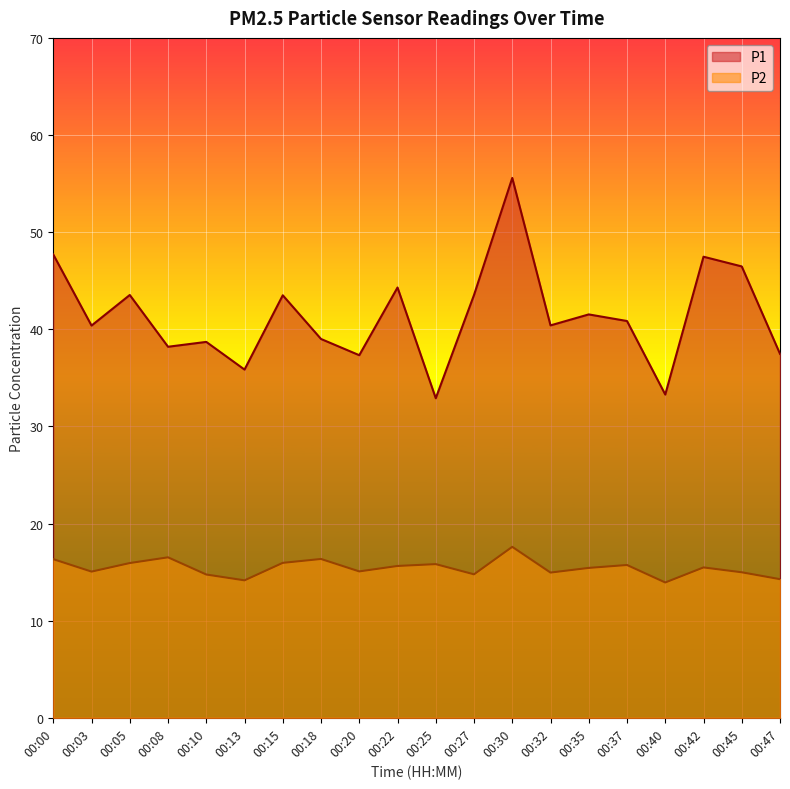

What is the minimum value shown in the chart?

13.9